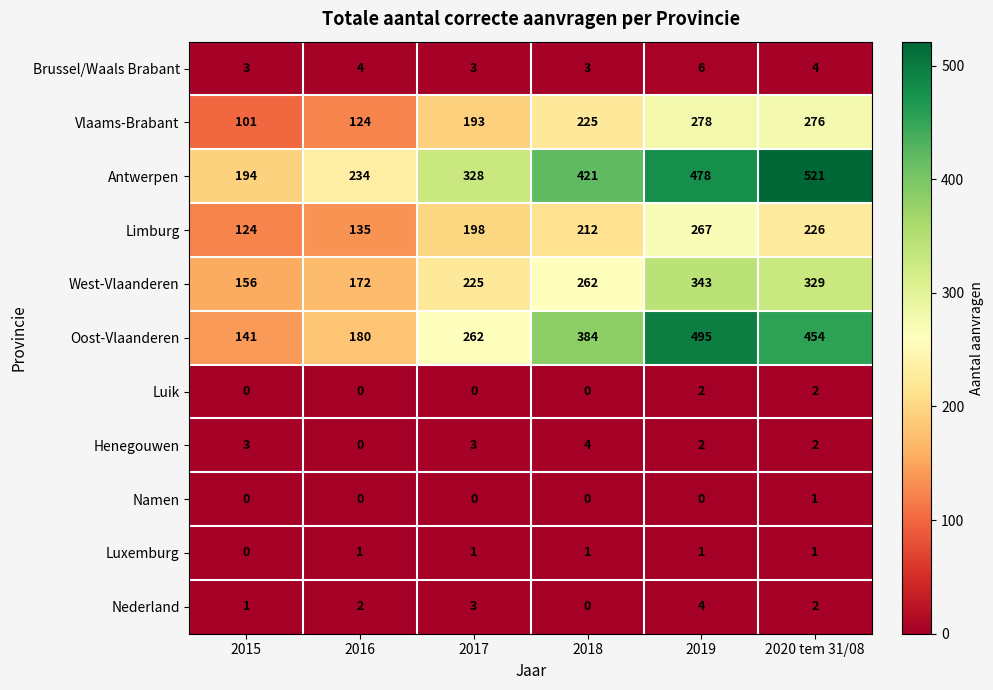

How many data points does each series have?

6